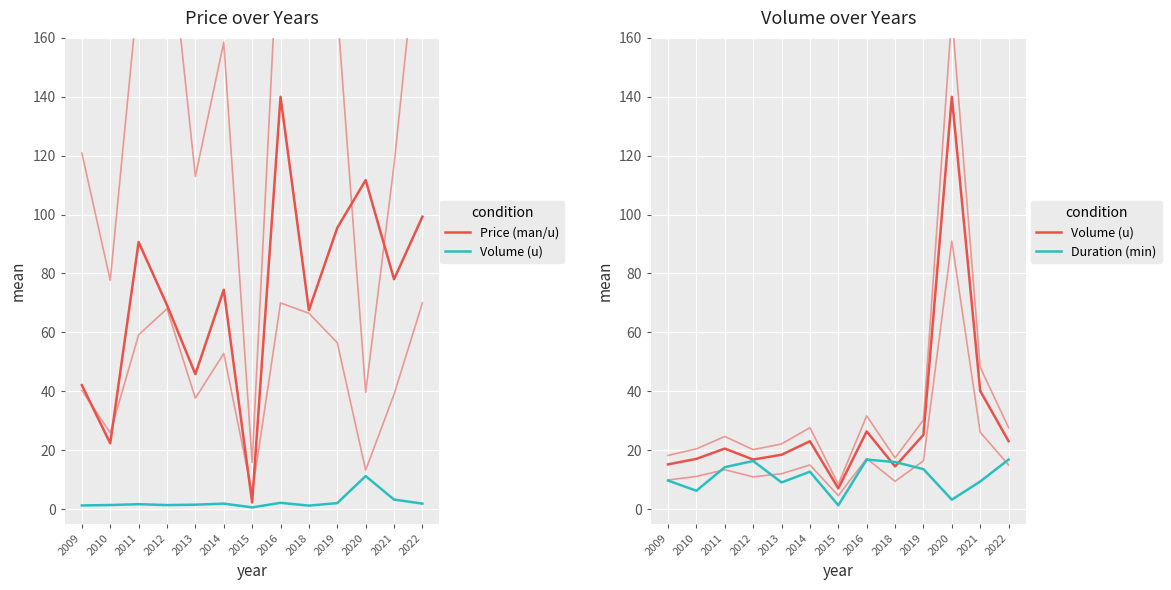

At which category does Price (man/u) reach its first local peak?

2011